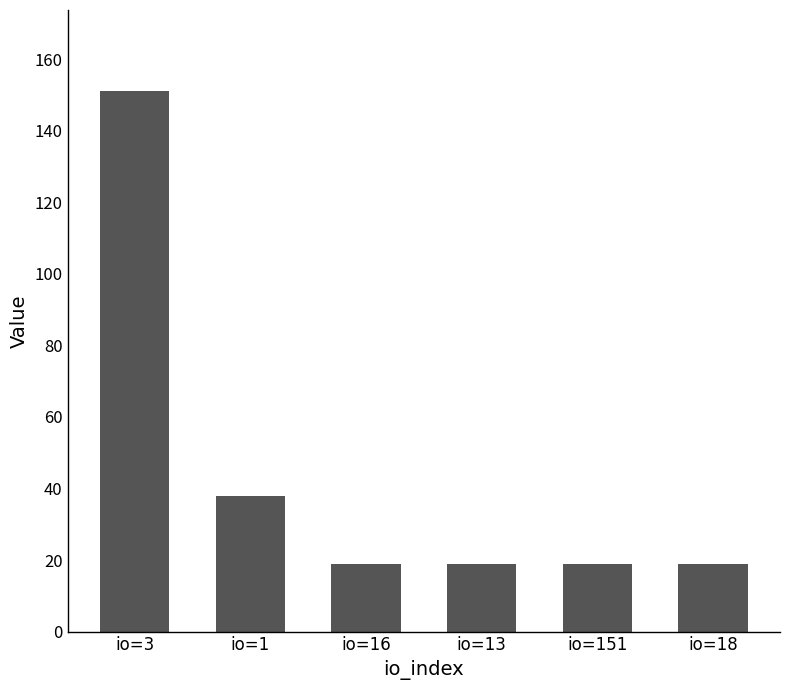

What is the difference between the maximum and minimum values?

132.2